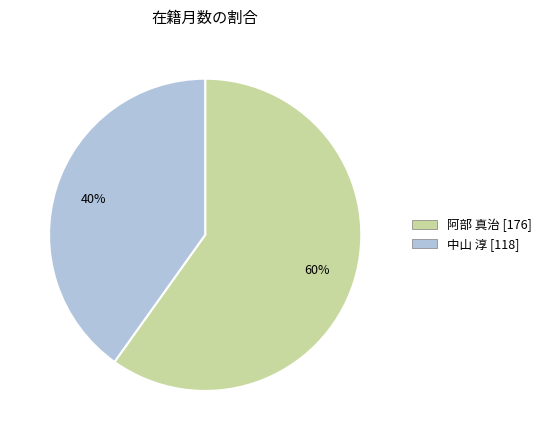

Is there any slice that represents more than half of the pie?

Yes